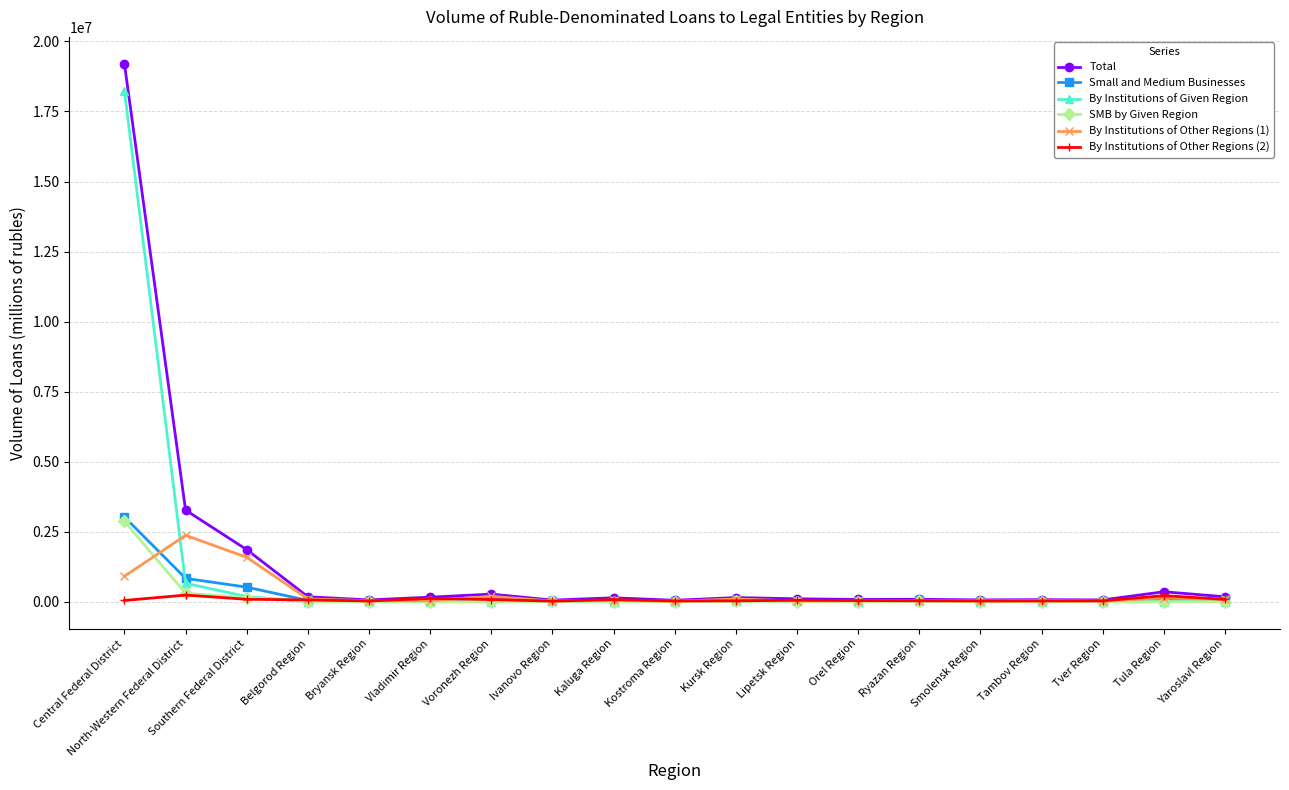

Which series has the widest spread of values?

Total